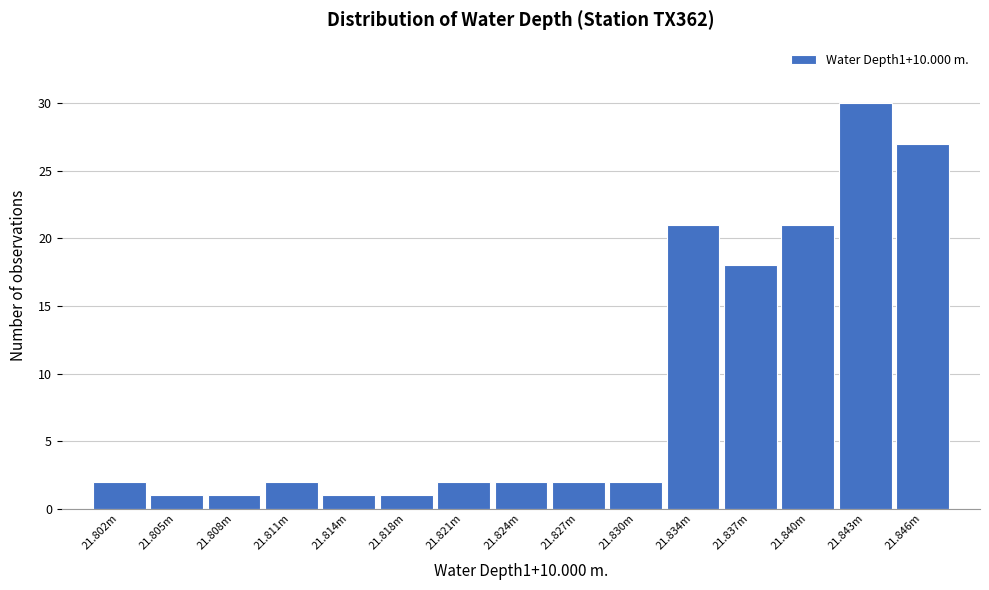

Reading right to left, what are all the values shown in this chart?

27	30	21	18	21	2	2	2	2	1	1	2	1	1	2